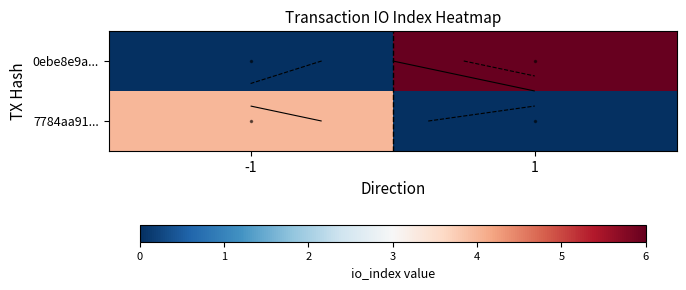

What is the total value across all series at 1?

6